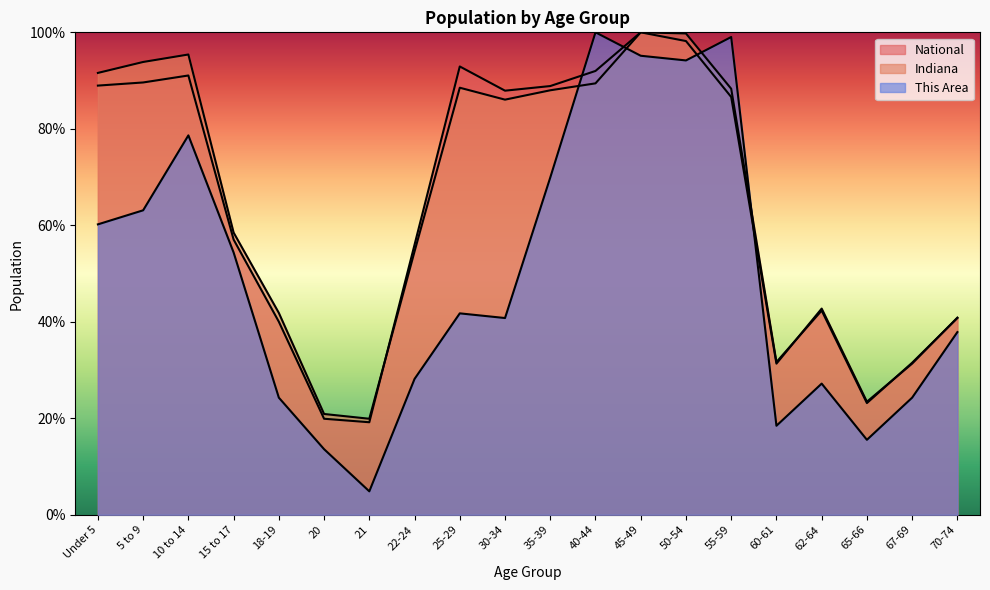

The value of Indiana at 45-49 is 157.1. True or false?

False